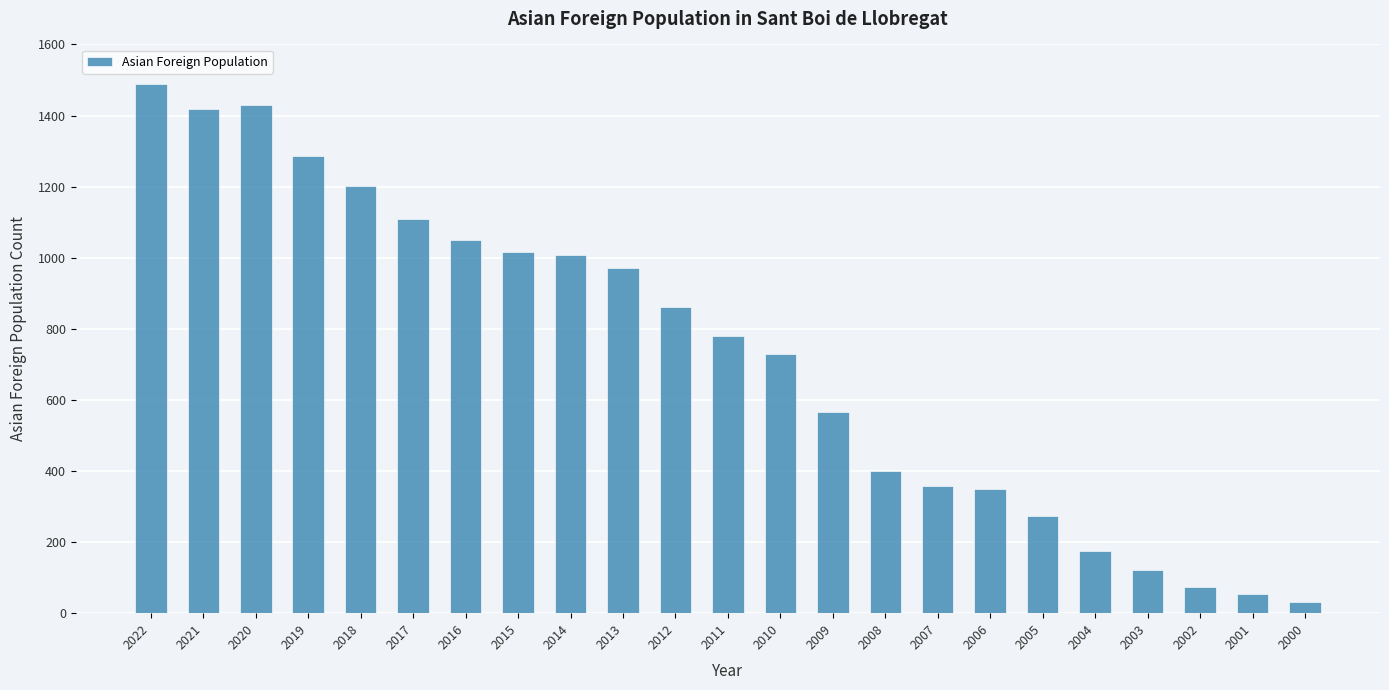

What is the maximum value shown in the chart?

1490